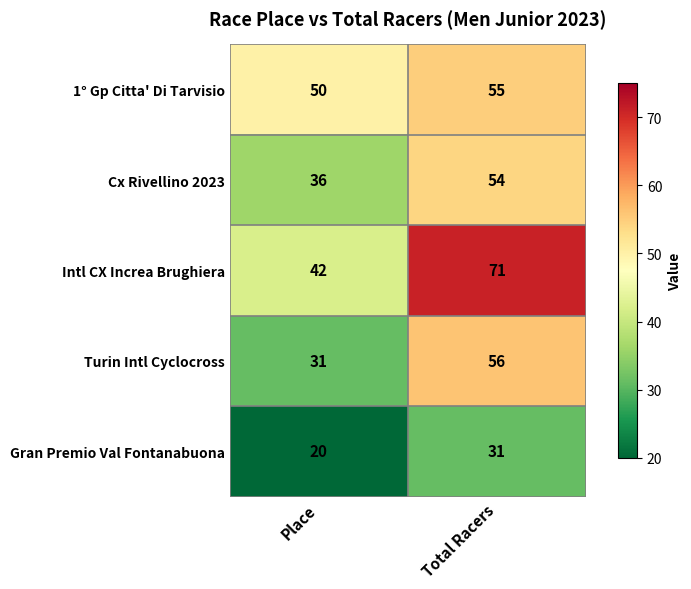

The value of 1° Gp Citta' Di Tarvisio at Place is 12. True or false?

False